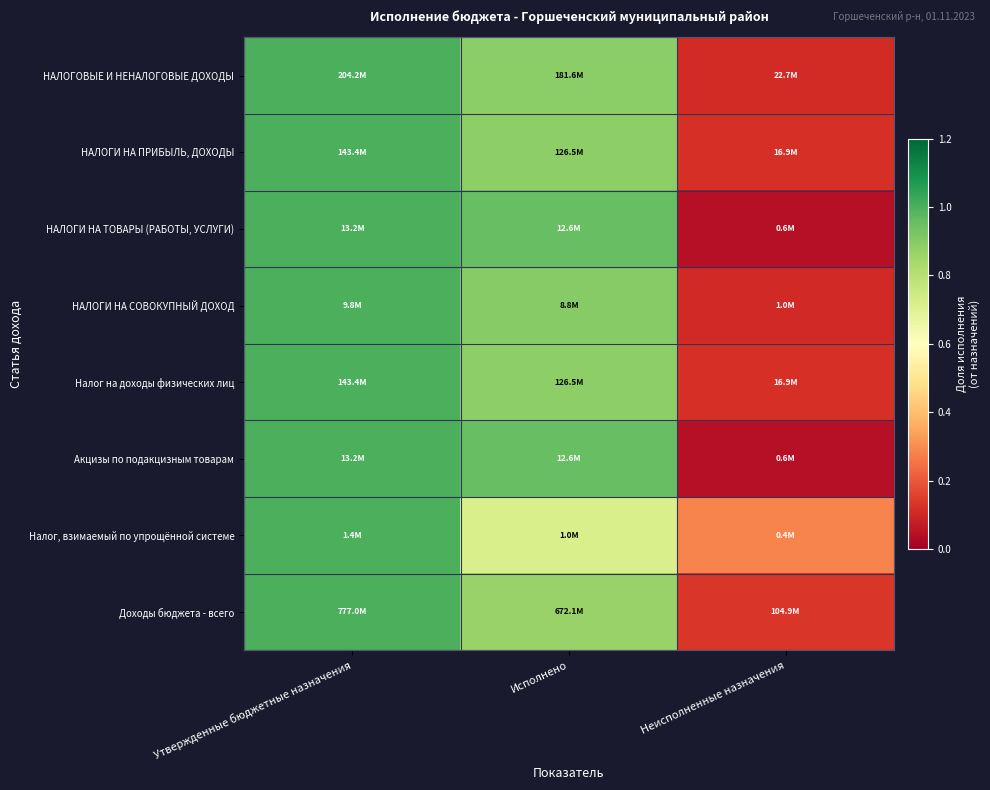

Reading left to right, extract all data points from this chart.

НАЛОГОВЫЕ И НЕНАЛОГОВЫЕ ДОХОДЫ: Утвержденные бюджетные назначения=1.0	Исполнено=0.9	Неисполненные назначения=0.1
НАЛОГИ НА ПРИБЫЛЬ, ДОХОДЫ: Утвержденные бюджетные назначения=1.0	Исполнено=0.9	Неисполненные назначения=0.1
НАЛОГИ НА ТОВАРЫ (РАБОТЫ, УСЛУГИ): Утвержденные бюджетные назначения=1.0	Исполнено=1.0	Неисполненные назначения=0.0
НАЛОГИ НА СОВОКУПНЫЙ ДОХОД: Утвержденные бюджетные назначения=1.0	Исполнено=0.9	Неисполненные назначения=0.1
Налог на доходы физических лиц: Утвержденные бюджетные назначения=1.0	Исполнено=0.9	Неисполненные назначения=0.1
Акцизы по подакцизным товарам: Утвержденные бюджетные назначения=1.0	Исполнено=1.0	Неисполненные назначения=0.0
Налог, взимаемый по упрощённой системе: Утвержденные бюджетные назначения=1.0	Исполнено=0.7	Неисполненные назначения=0.3
Доходы бюджета - всего: Утвержденные бюджетные назначения=1.0	Исполнено=0.9	Неисполненные назначения=0.1